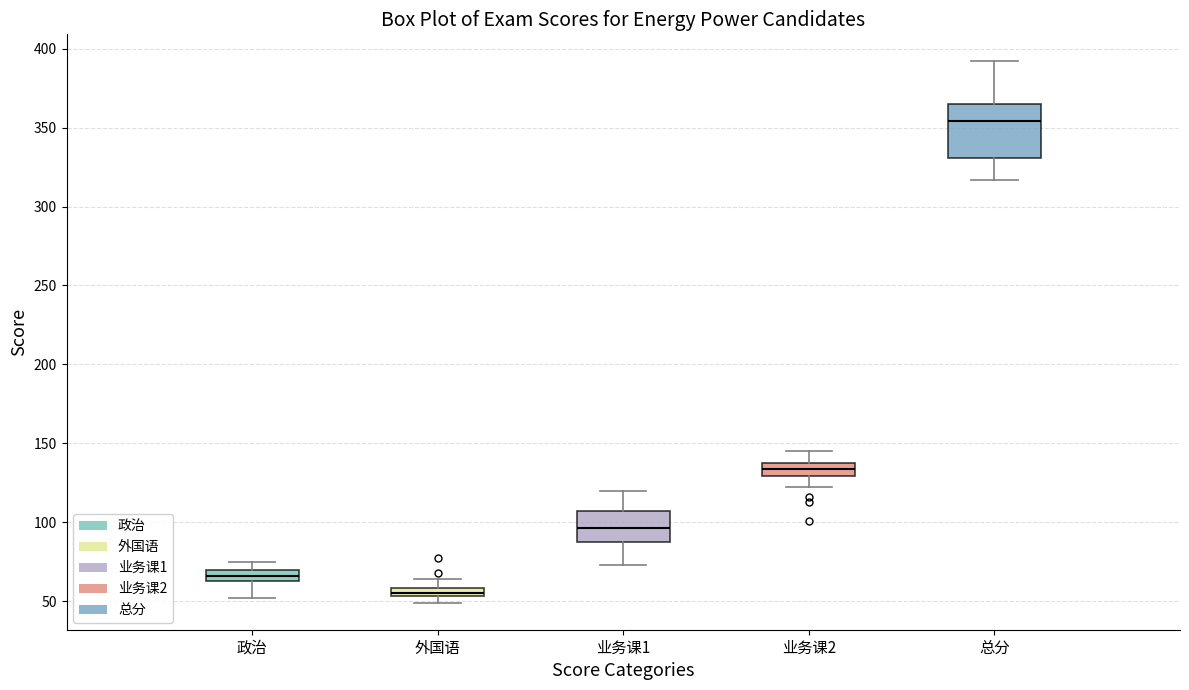

Which box is the tallest, from its lower edge to its upper edge?

总分